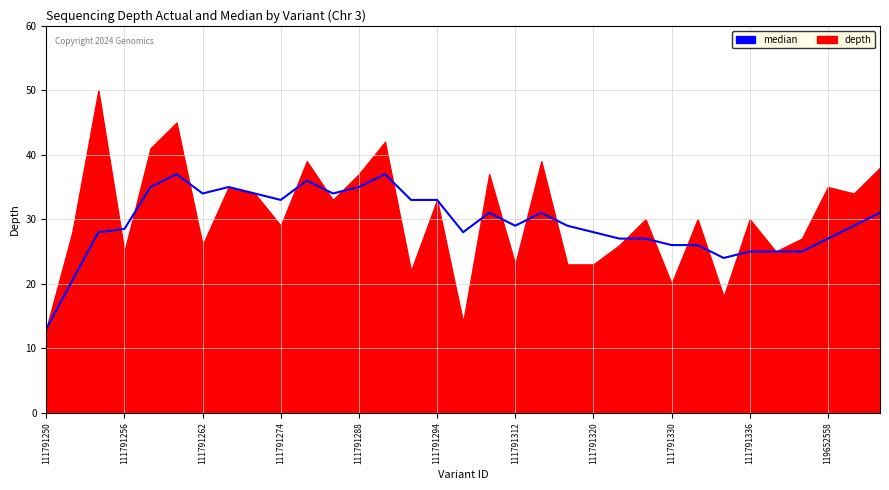

How many lines are shown in the chart?

1